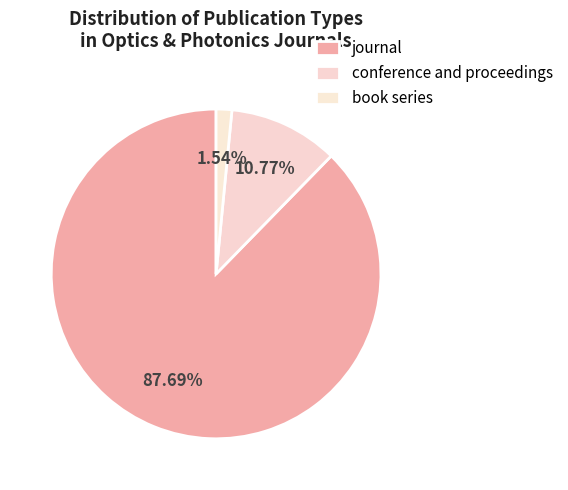

To the nearest percent, what portion does book series represent?

2%